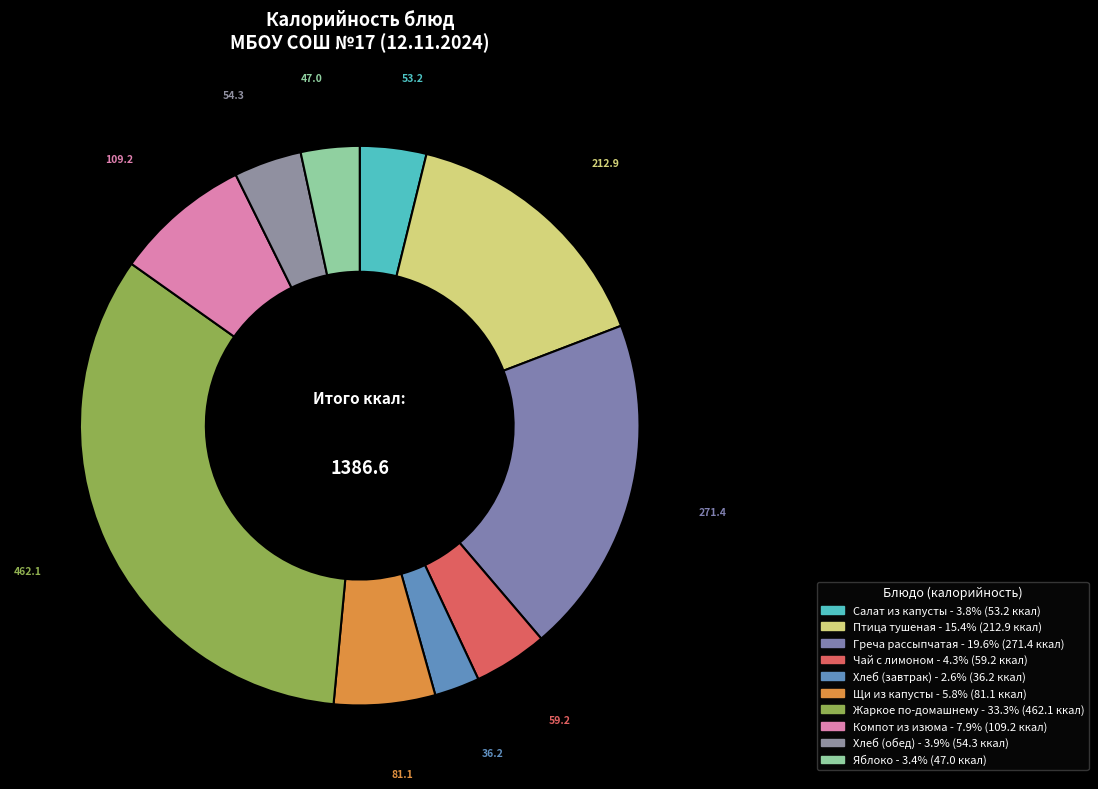

Rank the categories by value from highest to lowest.

Жаркое по-домашнему, Греча рассыпчатая, Птица тушеная, Компот из изюма, Щи из капусты, Чай с лимоном, Хлеб (обед), Салат из капусты, Яблоко, Хлеб (завтрак)